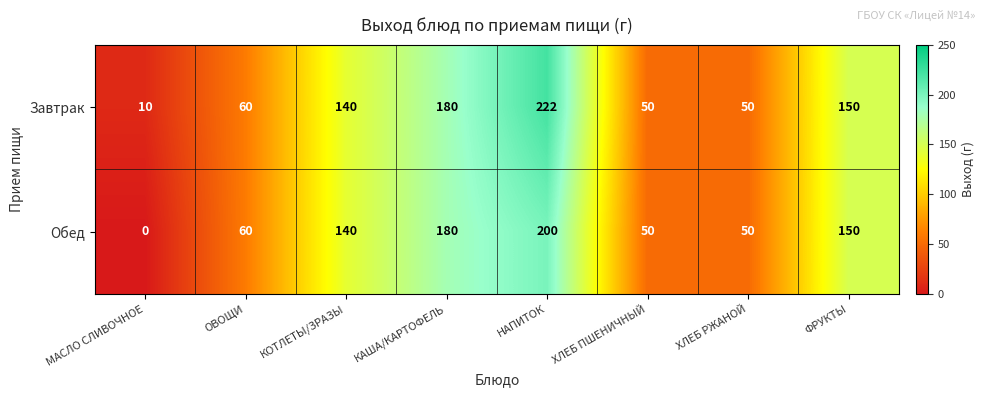

Which category has the lowest value across all series?

МАСЛО СЛИВОЧНОЕ